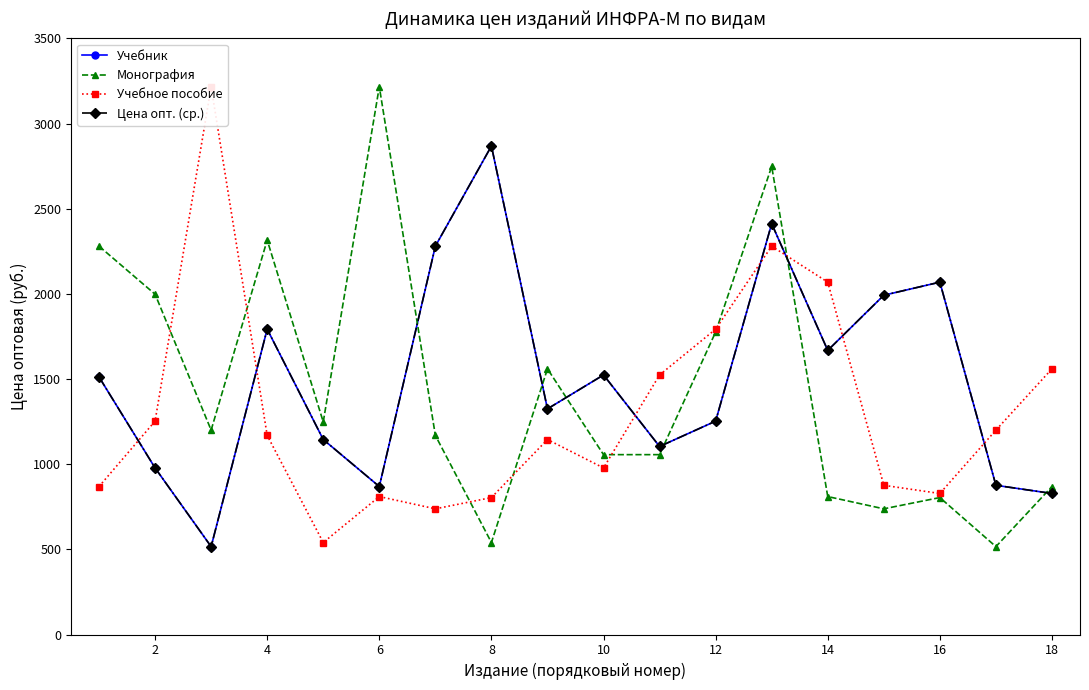

What are all the series names shown in the legend?

Учебник, Монография, Учебное пособие, Цена опт. (ср.)